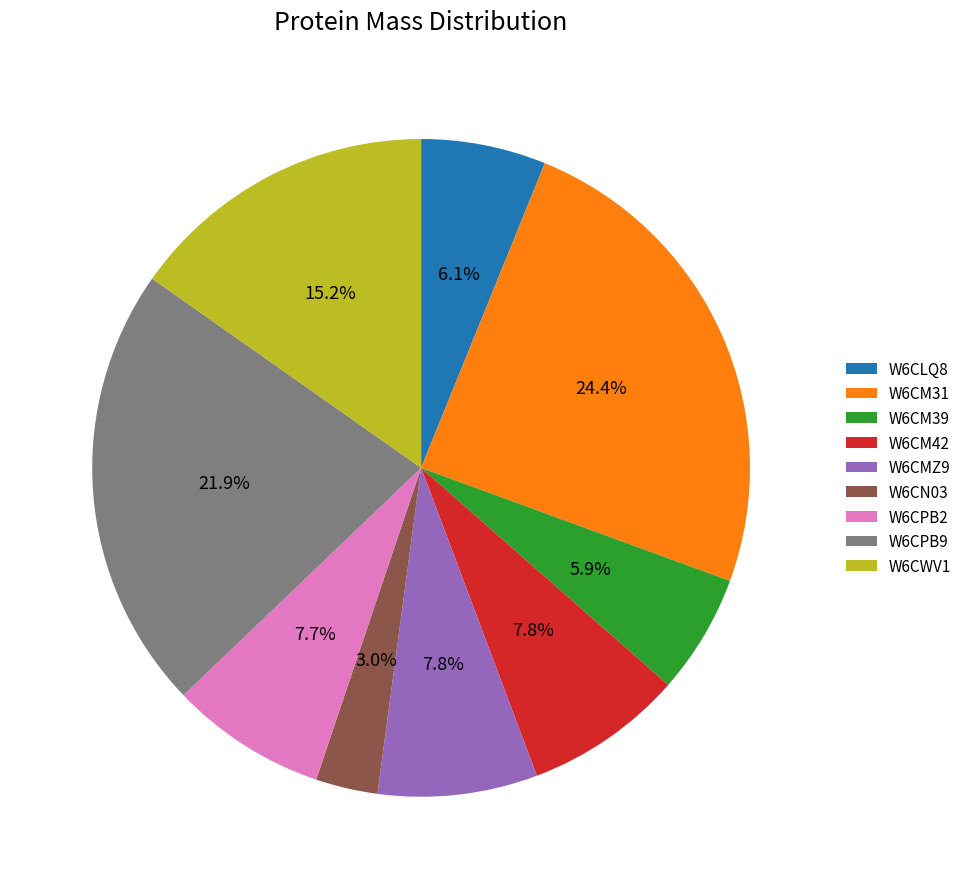

Which category has the smallest portion of the pie?

W6CN03